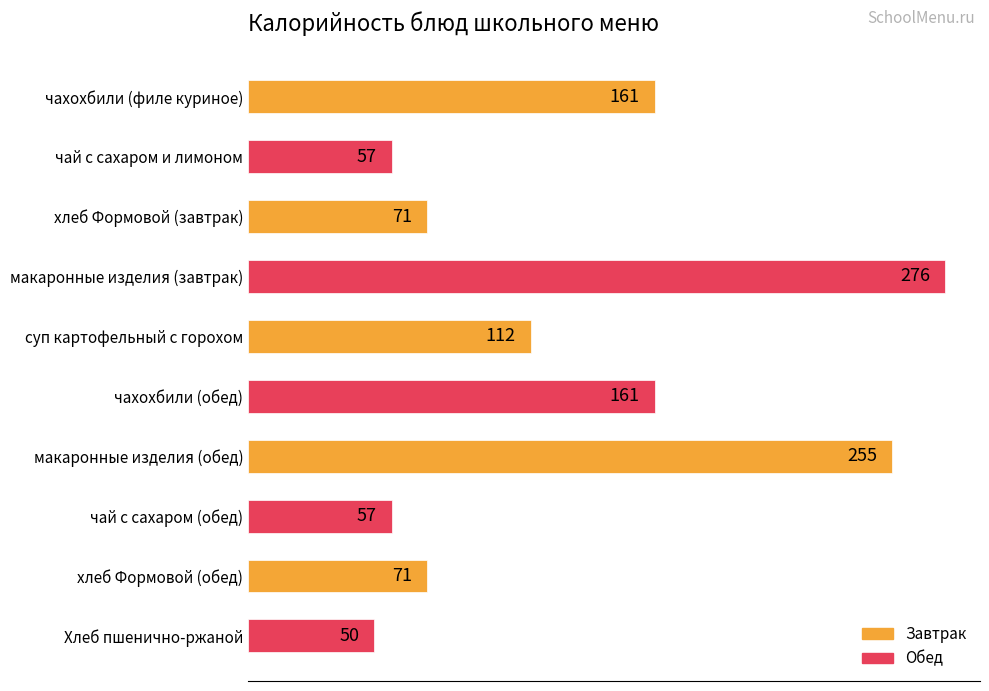

Does the chart contain stacked bars?

No